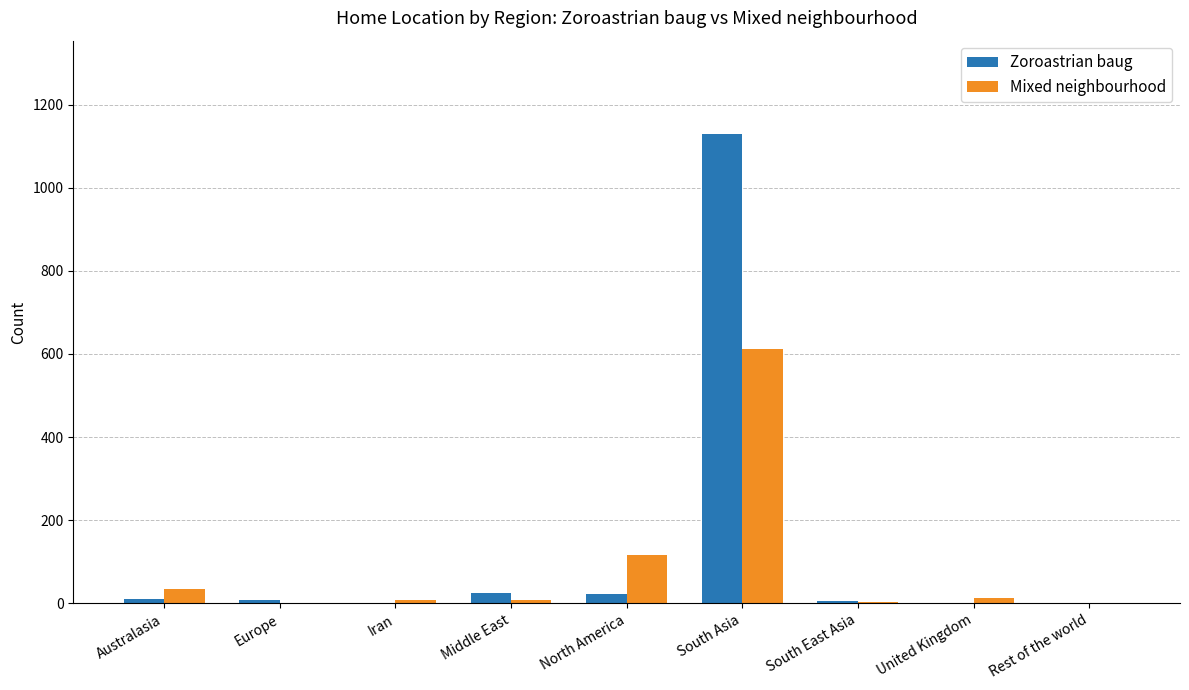

Which series changed the most between Europe and North America?

Mixed neighbourhood